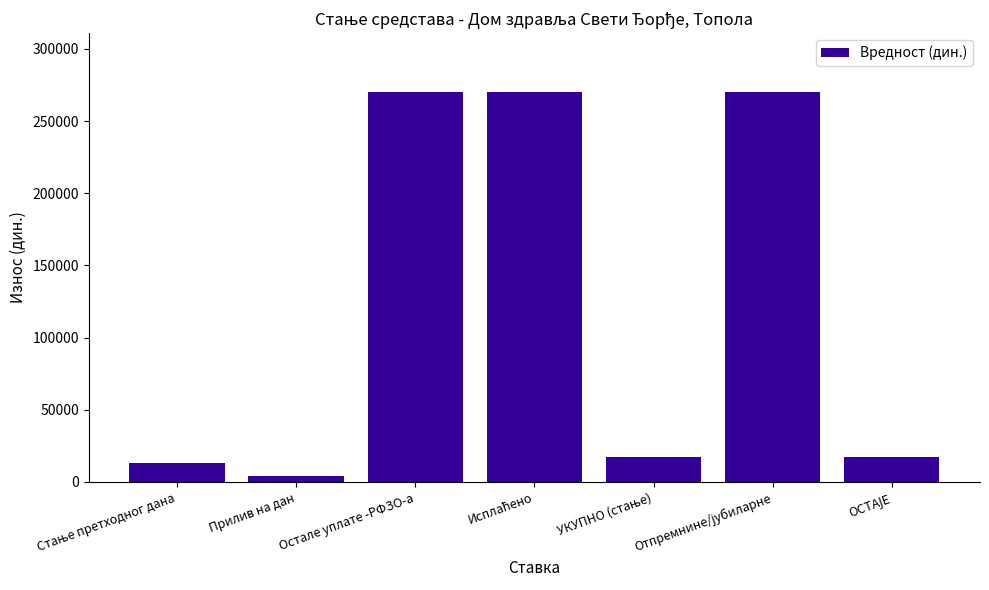

How many distinct data groups are displayed?

1